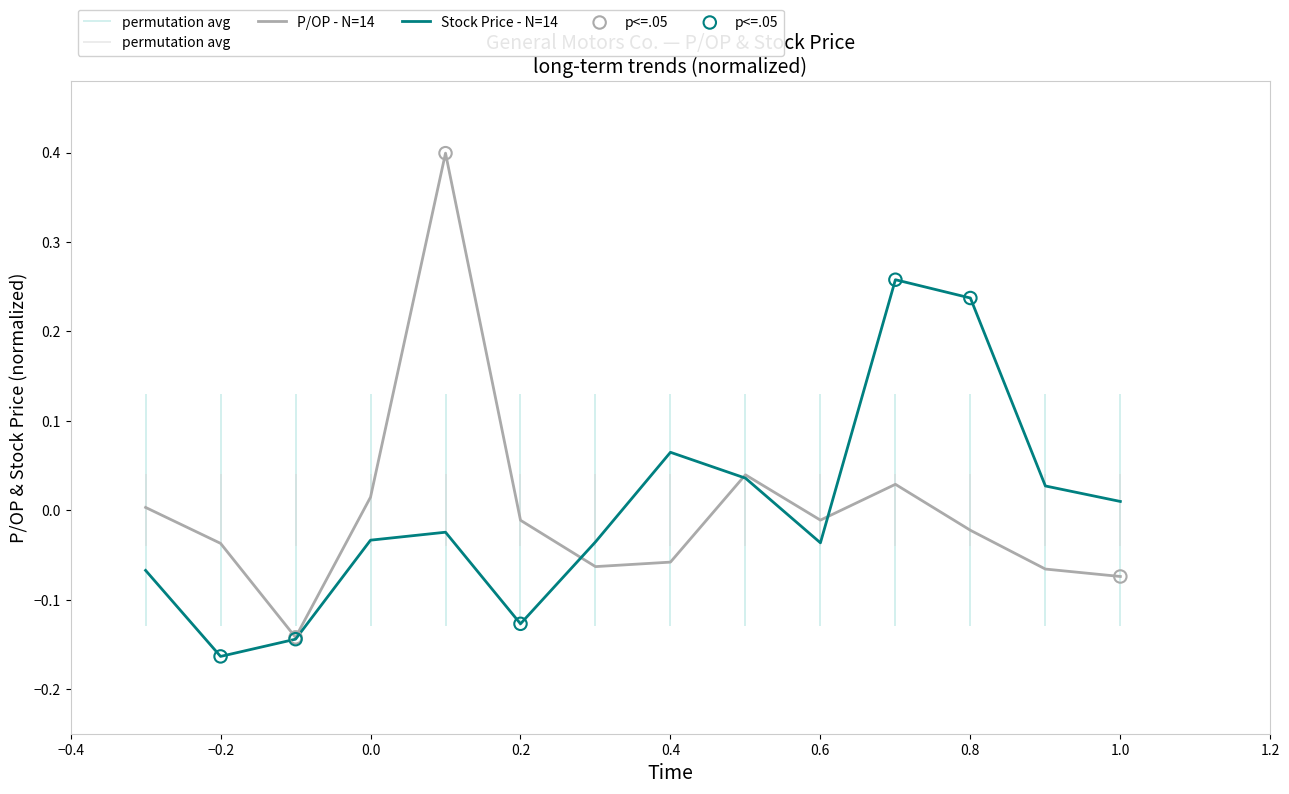

Which series has the largest Y range (max minus min)?

P/OP (low - N=14)